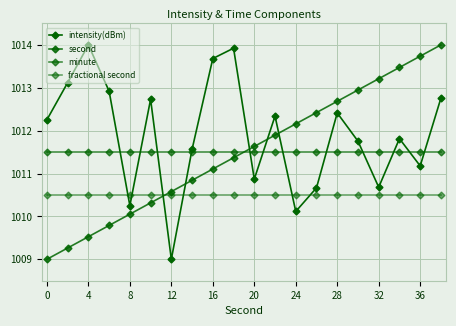

Count the number of data series in this chart.

4